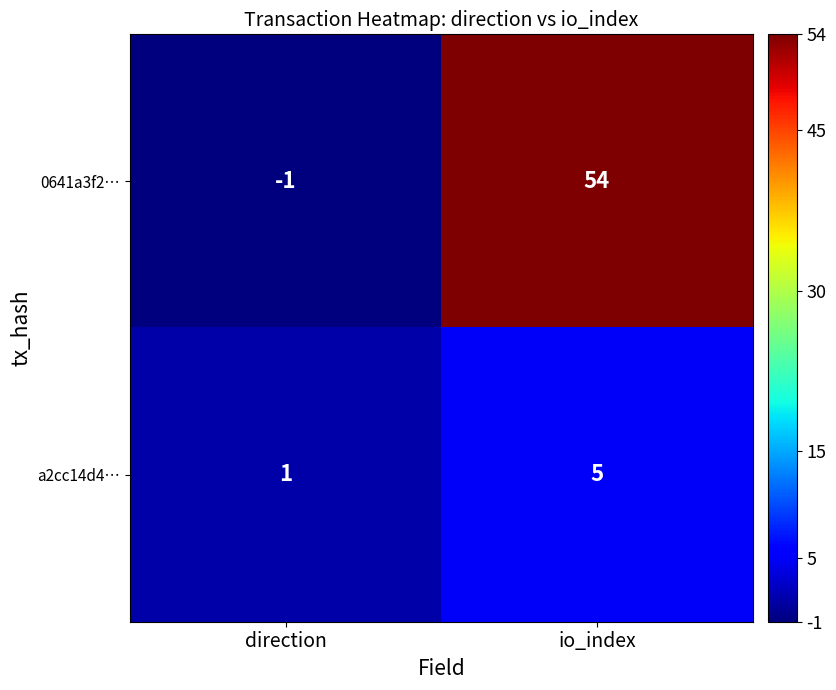

Is it true that 0641a3f2… equals 0 at direction?

False